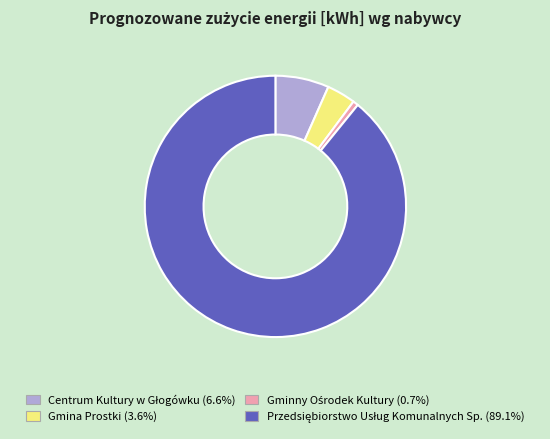

Does any single category account for the majority?

Yes